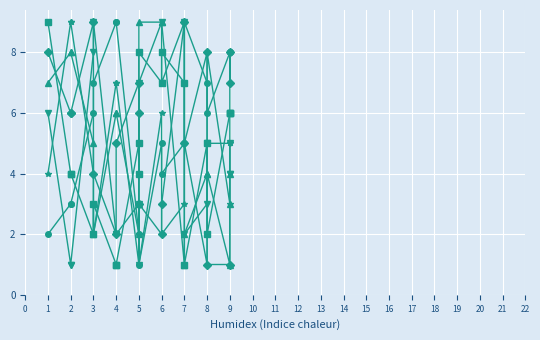

How many col_2 values are between 2 and 7?

13